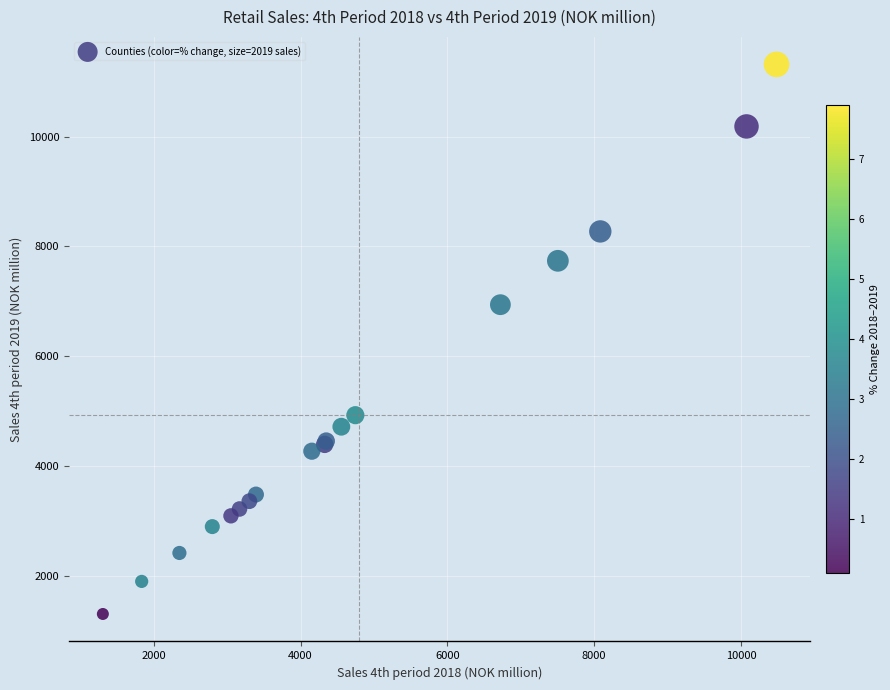

What Y value in the scatter plot is closest to 6311?

6939